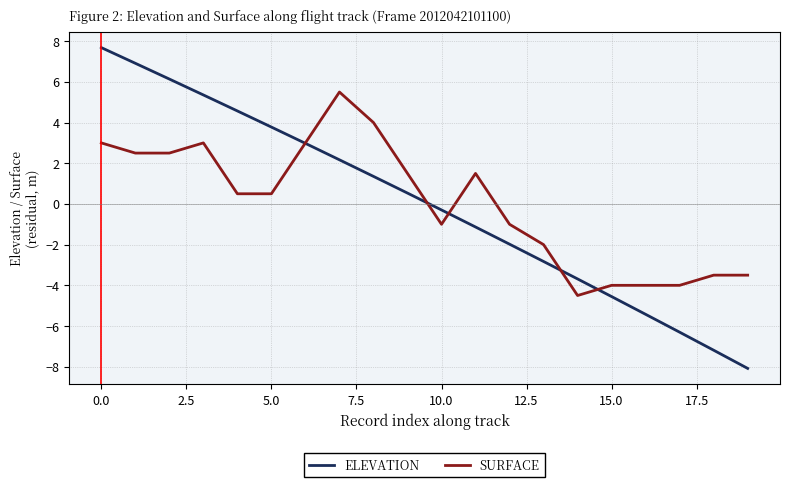

Rank the series by their maximum value, from lowest to highest.

SURFACE, ELEVATION